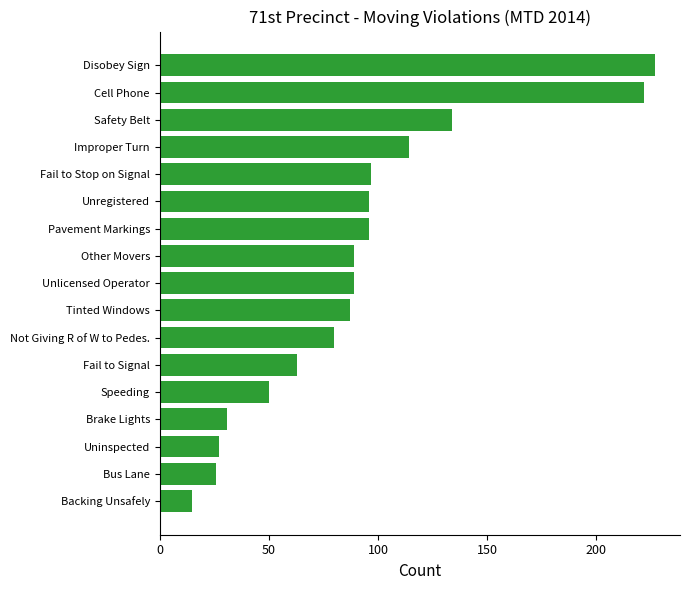

What is the greatest value displayed?

227